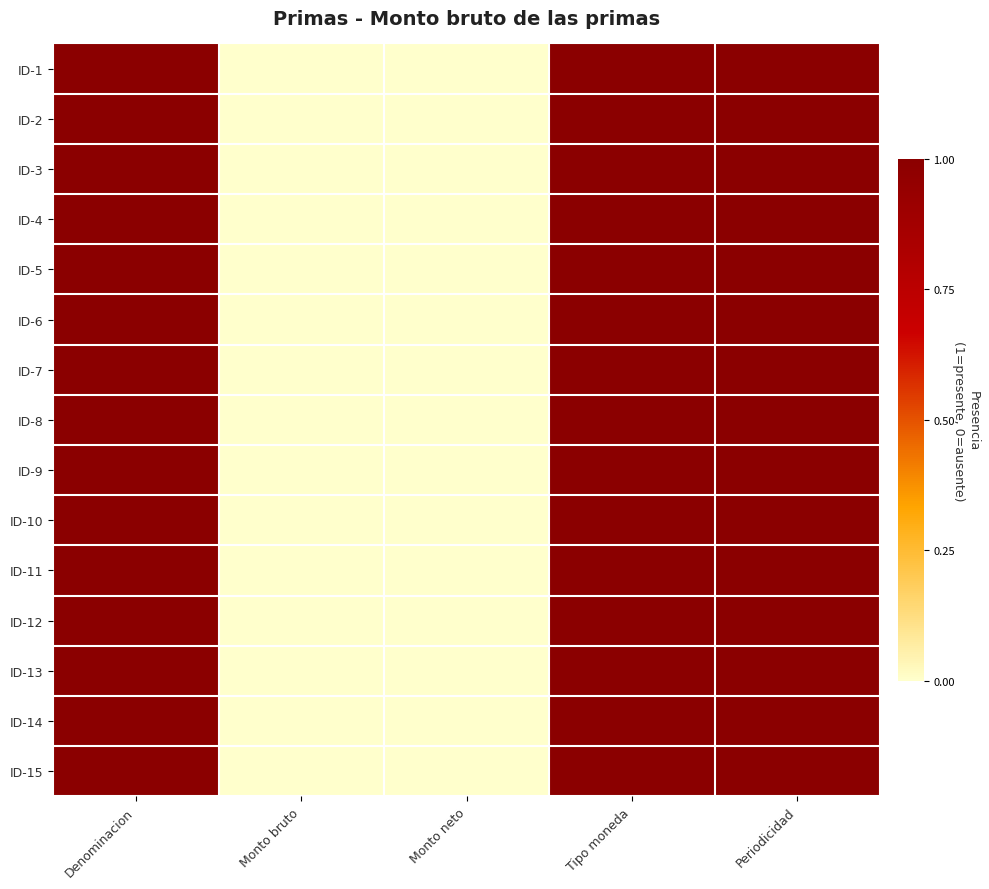

Between Periodicidad and Monto bruto, which is larger?

Periodicidad